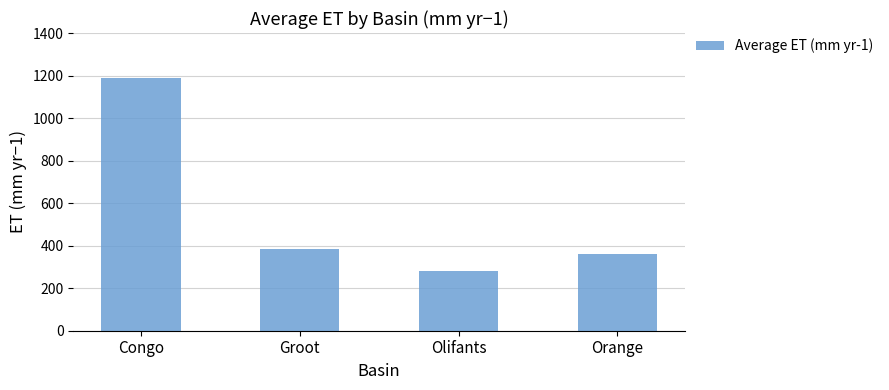

What is the approximate value at Orange?

362